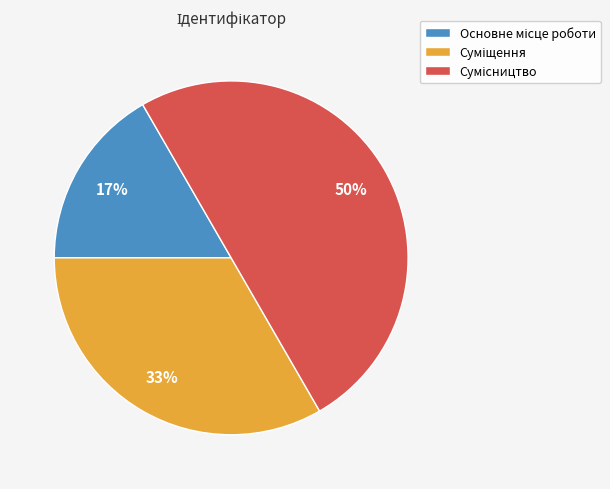

To the nearest percent, what is the average slice percentage?

33%